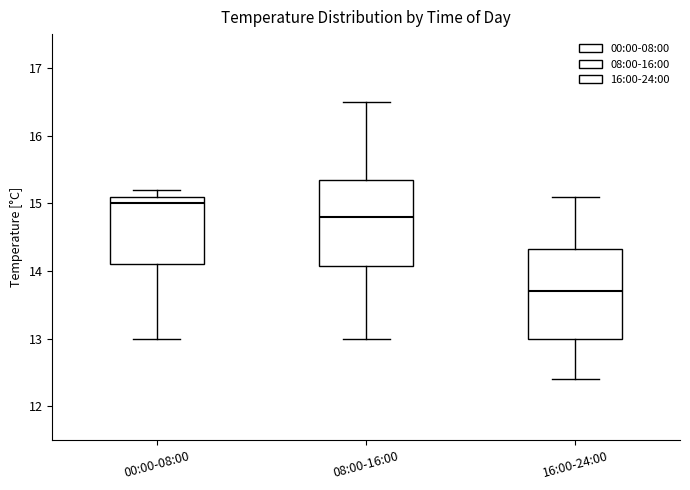

Reading left to right, read every box against the y-axis: the position of its median line, the range the box covers, and the ends of its whiskers. The values are not printed on the chart, so give them approximately, as read against the axis.

00:00-08:00: median 15.0, box 14.1 to 15.1, whiskers 13.0 to 15.2
08:00-16:00: median 14.8, box 14.1 to 15.4, whiskers 13.0 to 16.5
16:00-24:00: median 13.7, box 13.0 to 14.3, whiskers 12.4 to 15.1